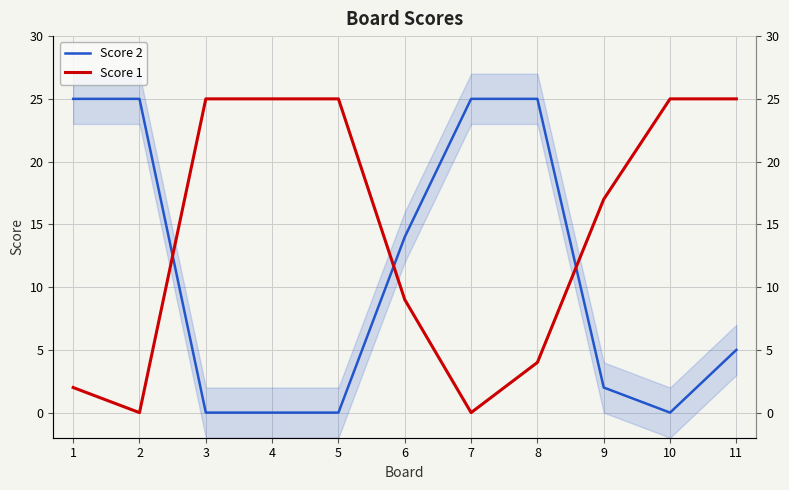

Does the chart have visible grid lines?

Yes